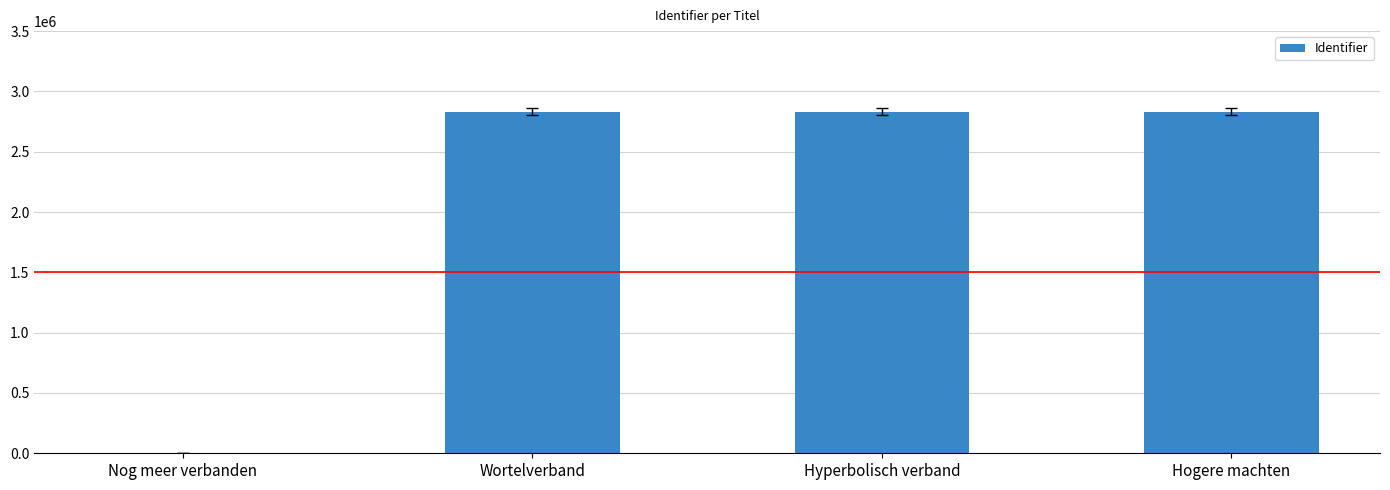

What is the sum of all values?

8490684